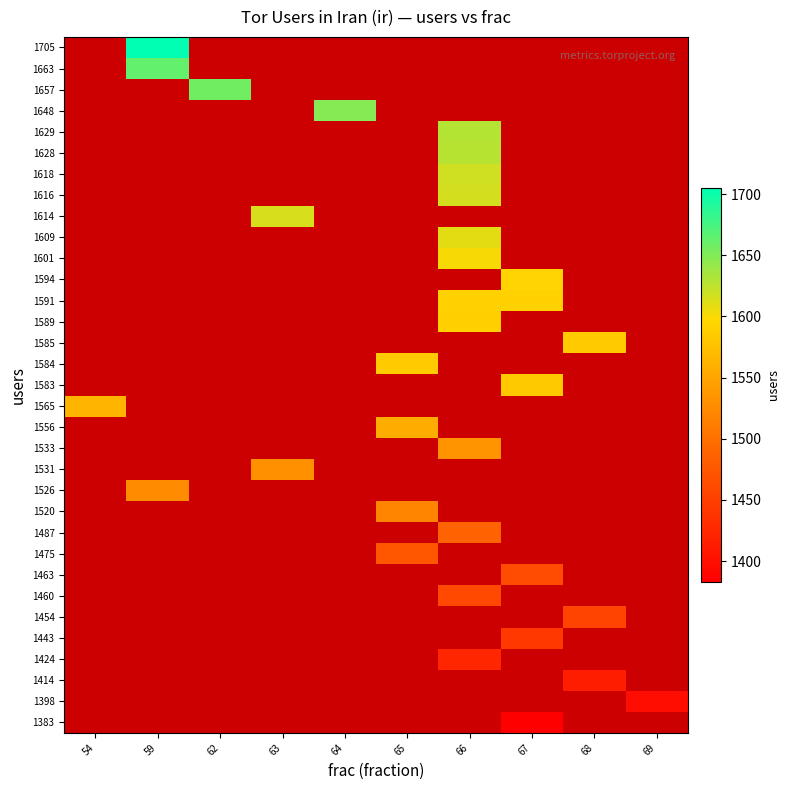

Between 59 and 65, which is larger?

65